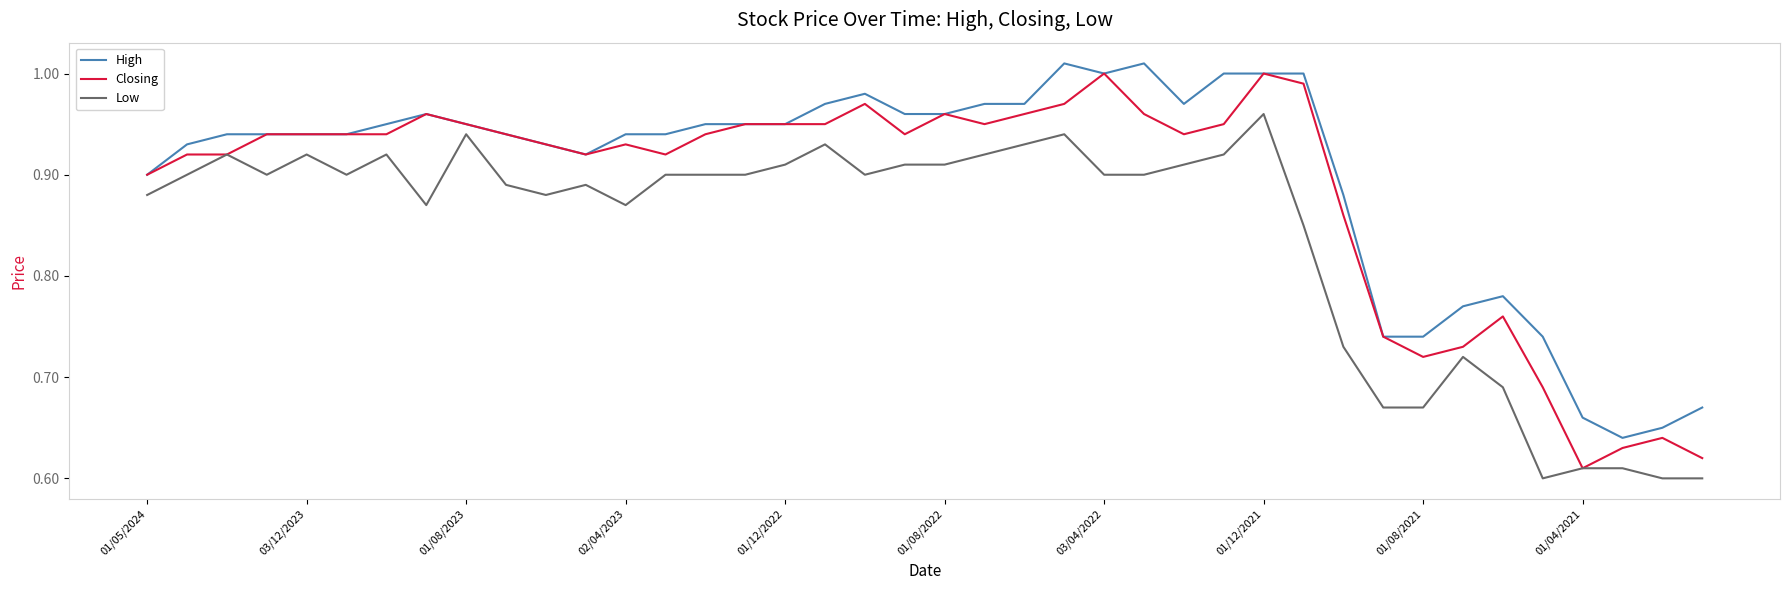

True or false: High and Low cross at least once.

False